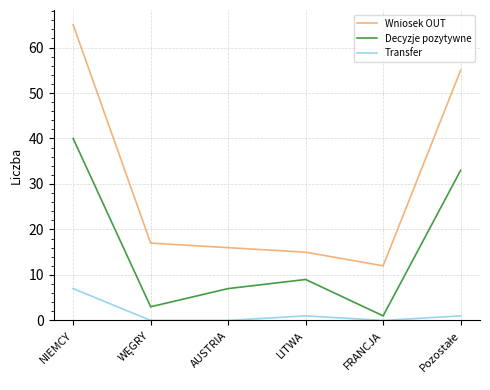

At which category is the sum across all series the highest?

NIEMCY